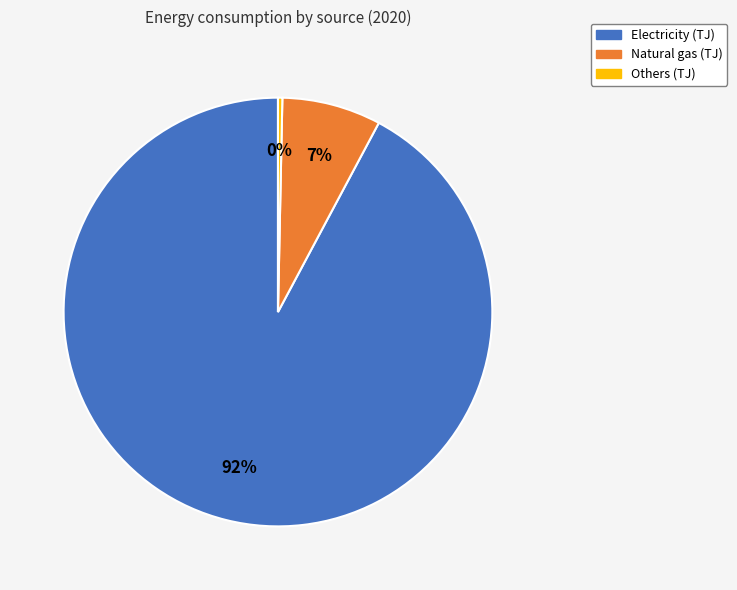

To the nearest percent, what is the average slice percentage?

33%